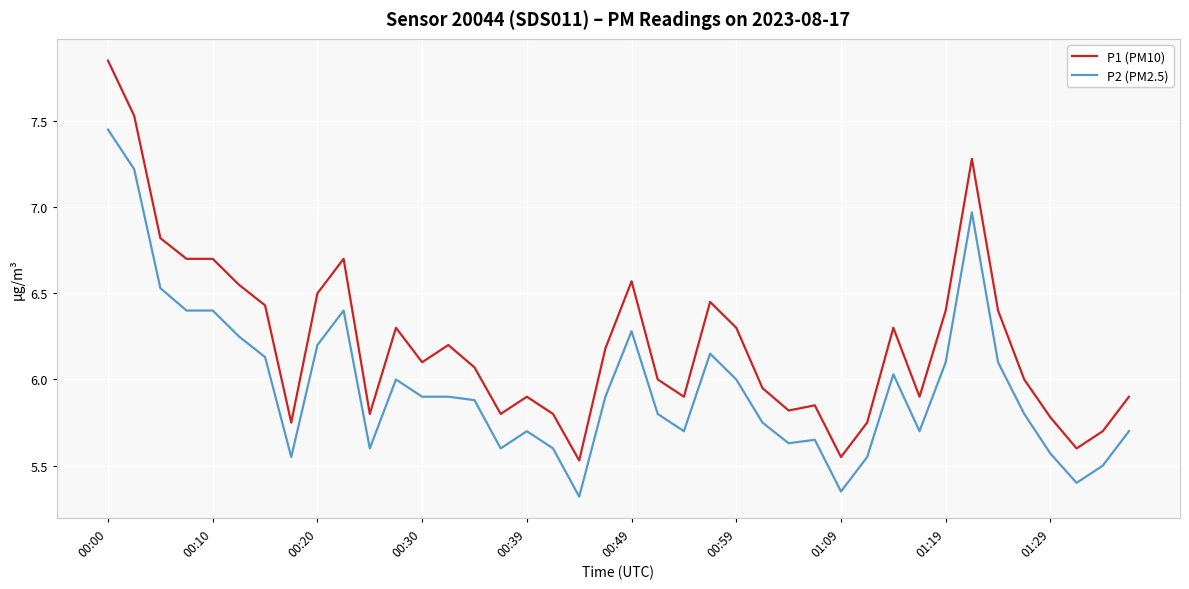

List the series in order of their overall mean, highest first.

P1 (PM10), P2 (PM2.5)